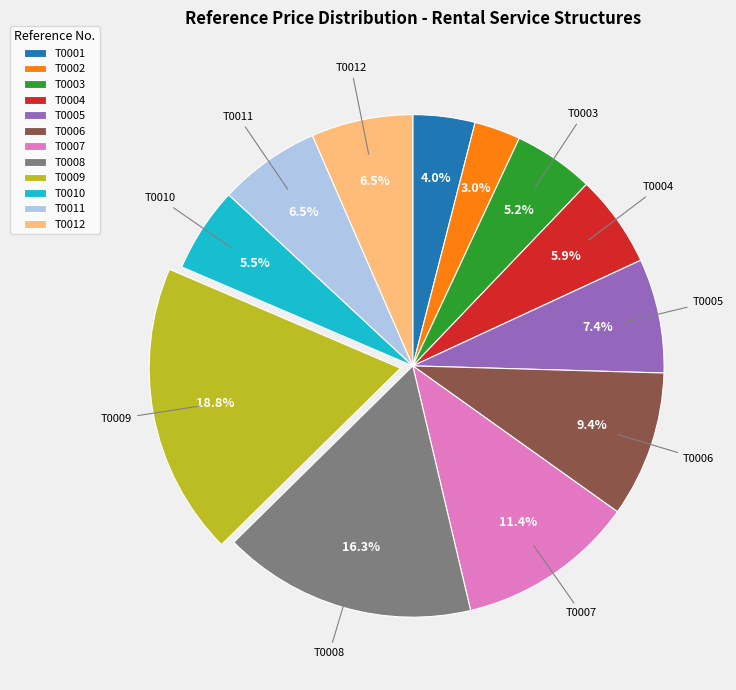

Combined, what portion of the pie is T0004 and T0010?

11.4%